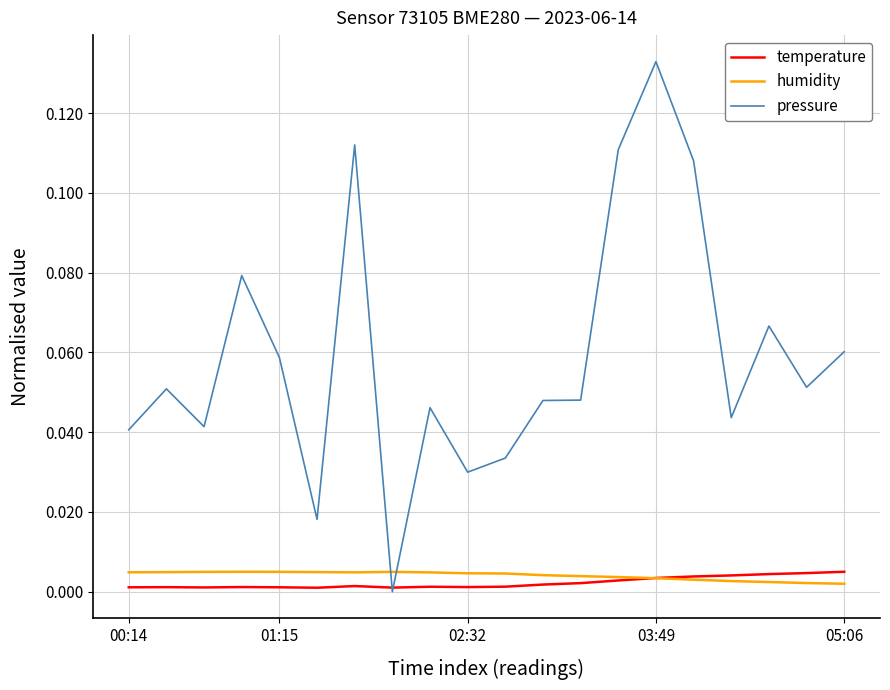

Which series has the largest range (max minus min)?

pressure